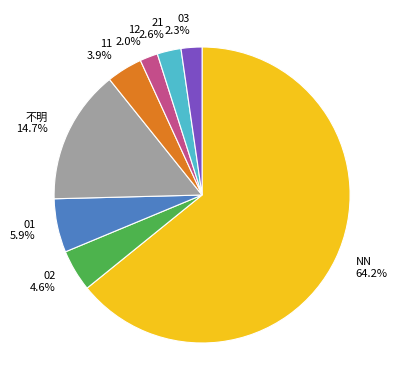

True or false: 12 accounts for 2% of the total.

True